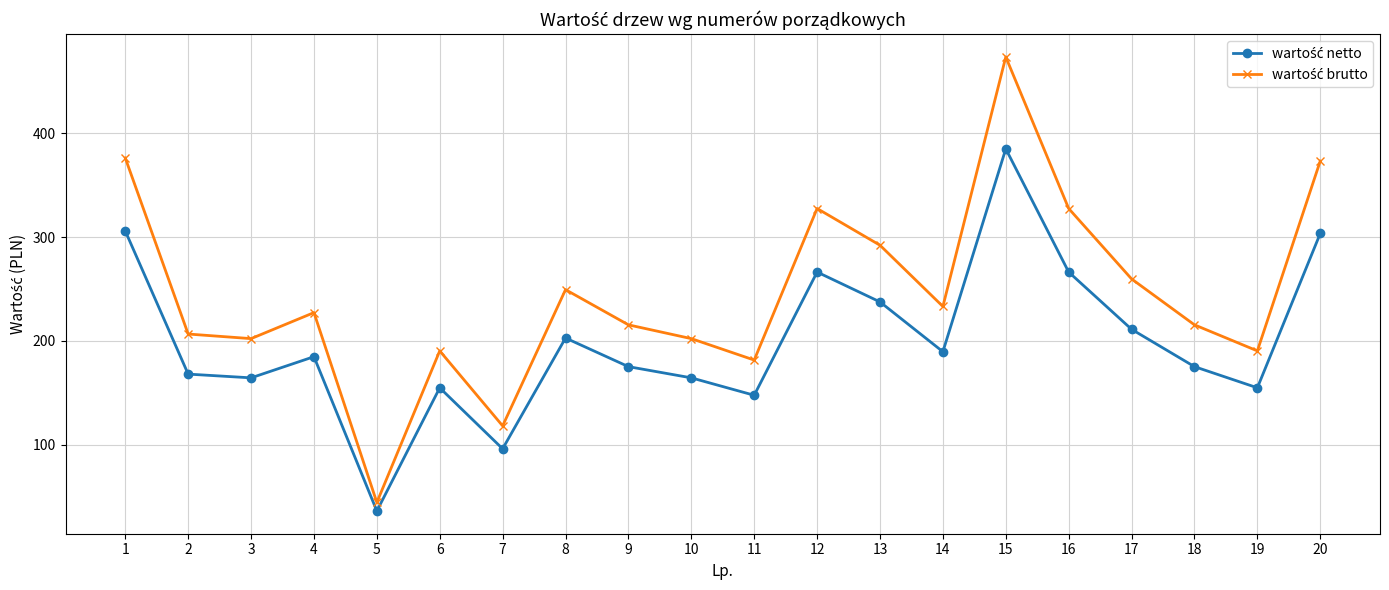

Which label corresponds to the largest value in the chart?

15